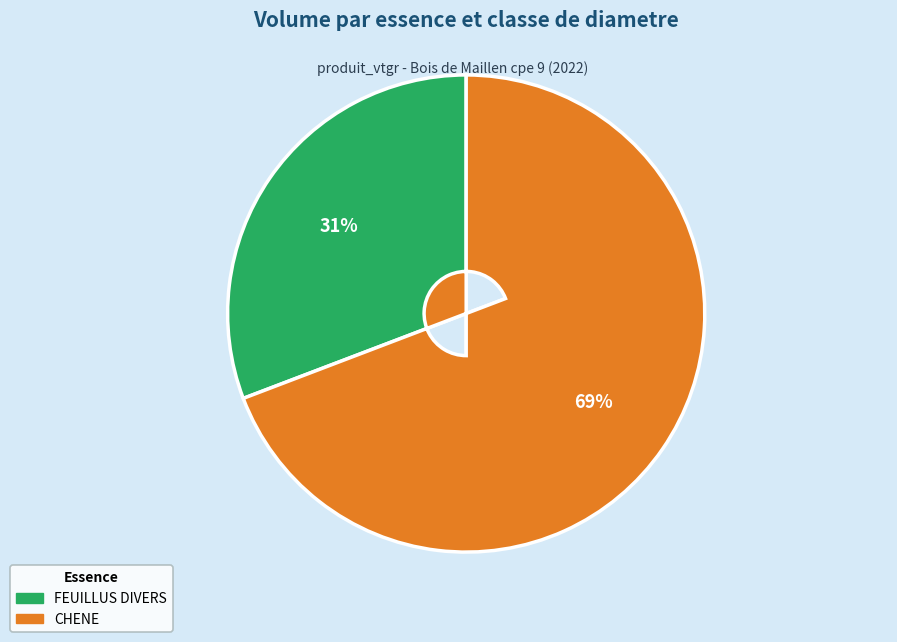

To the nearest percent, what is the difference between the largest and smallest slice percentages?

38%